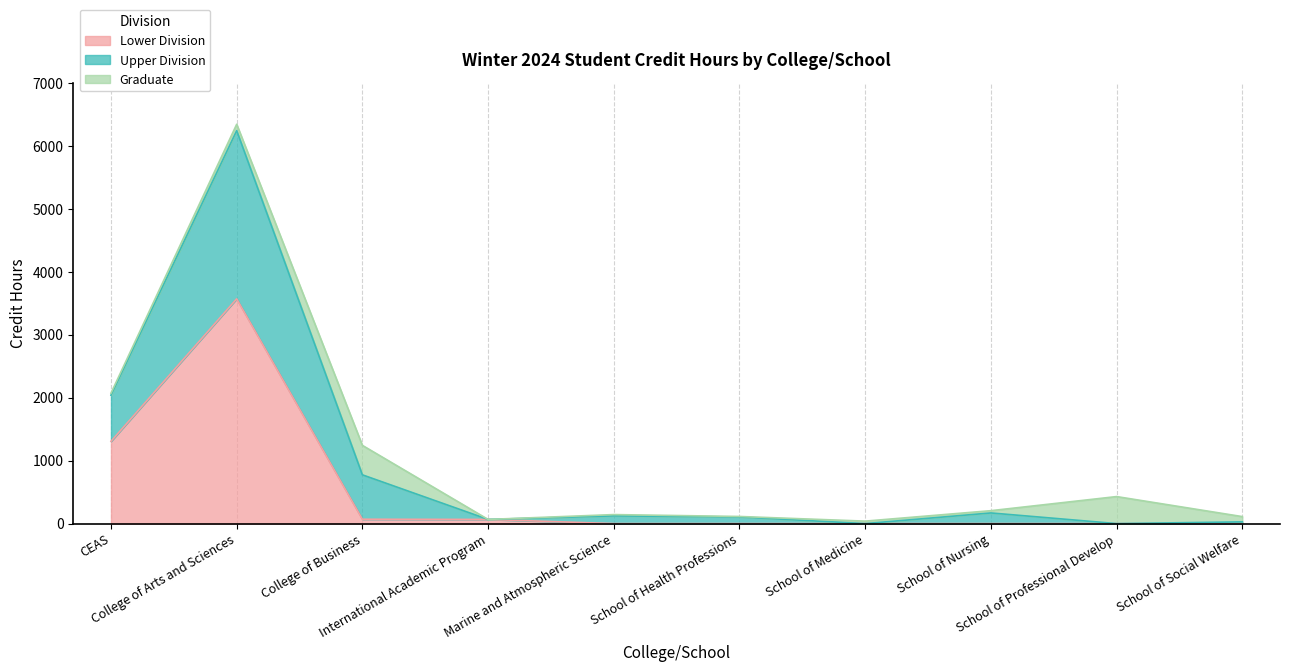

True or false: Lower Division and Upper Division intersect in this chart.

False